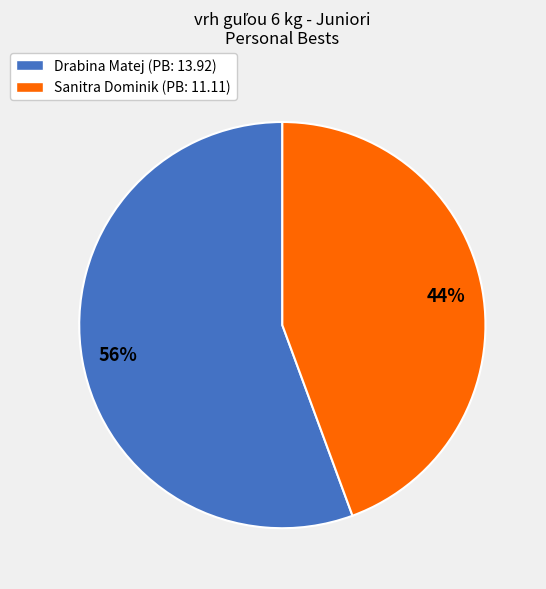

Does any single category account for the majority?

Yes